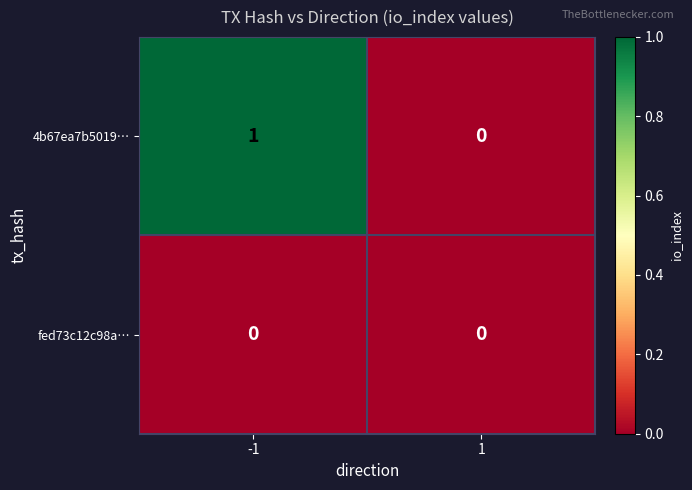

How many series are shown in this chart?

2